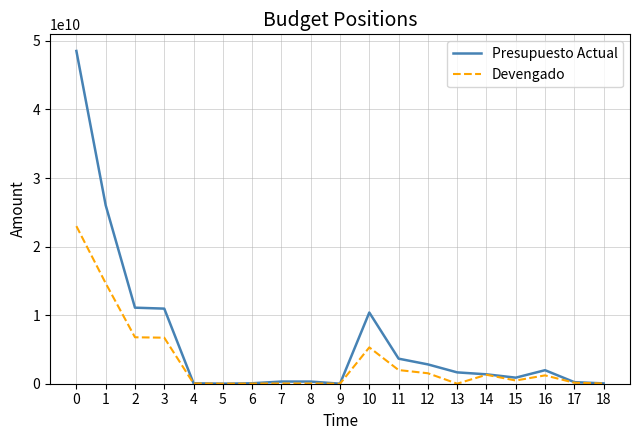

Rank the series by their maximum value, from highest to lowest.

Presupuesto Actual, Devengado